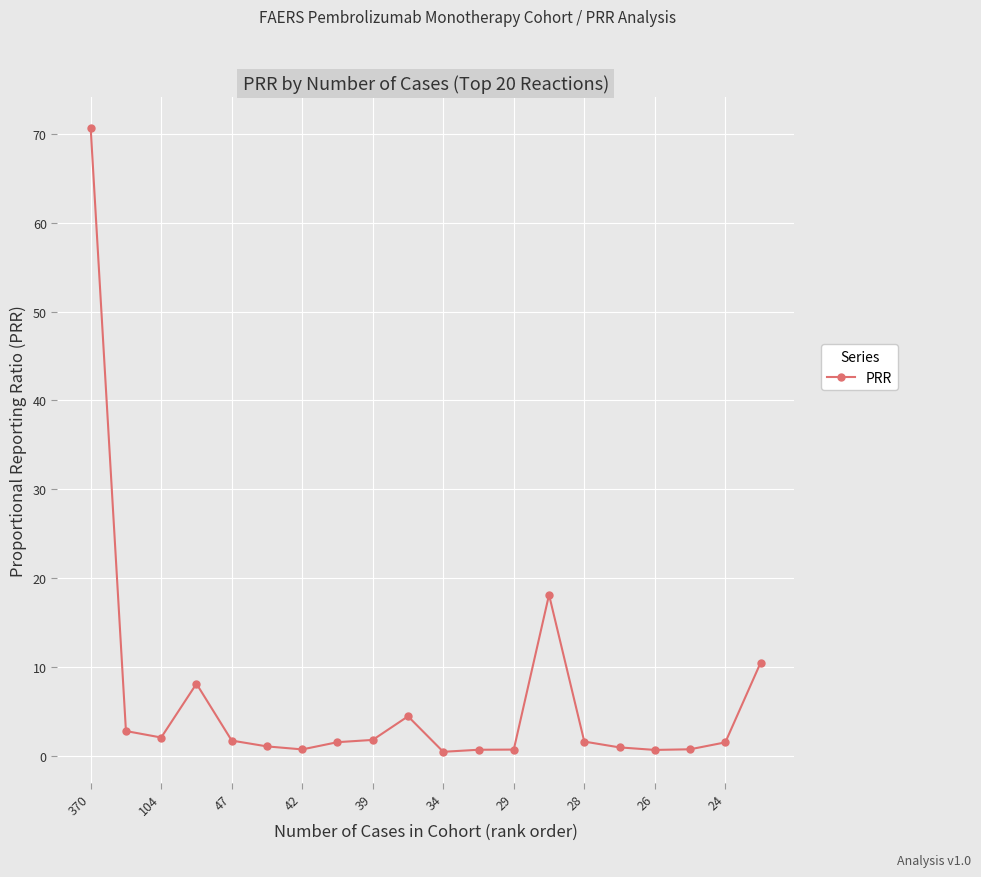

Is this an area chart (filled region under the line)?

No